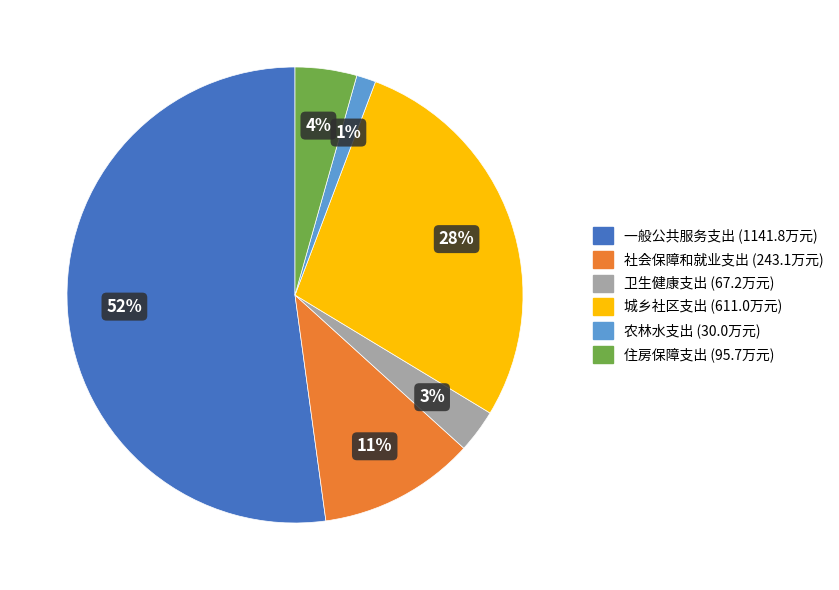

The 一般公共服务支出 slice represents 65% of the pie. True or false?

False